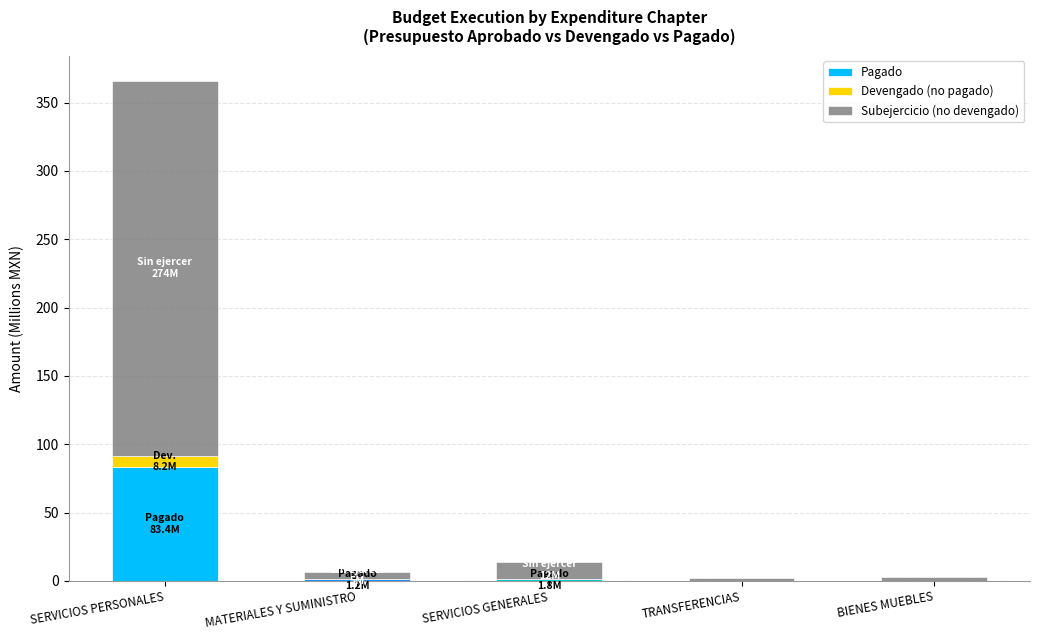

At which category is the sum across all series the highest?

SERVICIOS PERSONALES